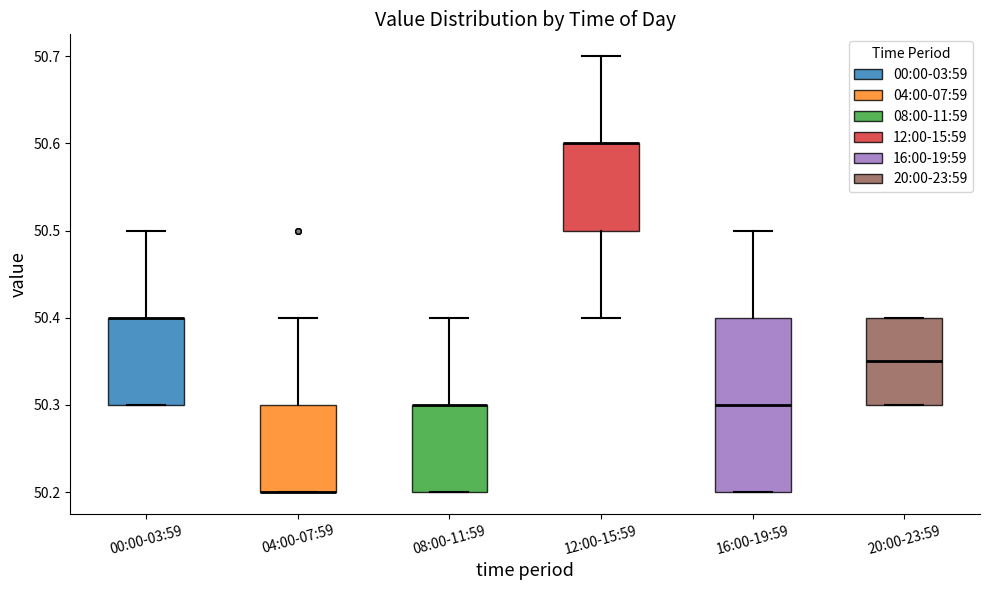

Where is the lower edge of the box for 08:00-11:59 on the y-axis? The values are not printed on the chart, so give them approximately, as read against the axis.

50.20